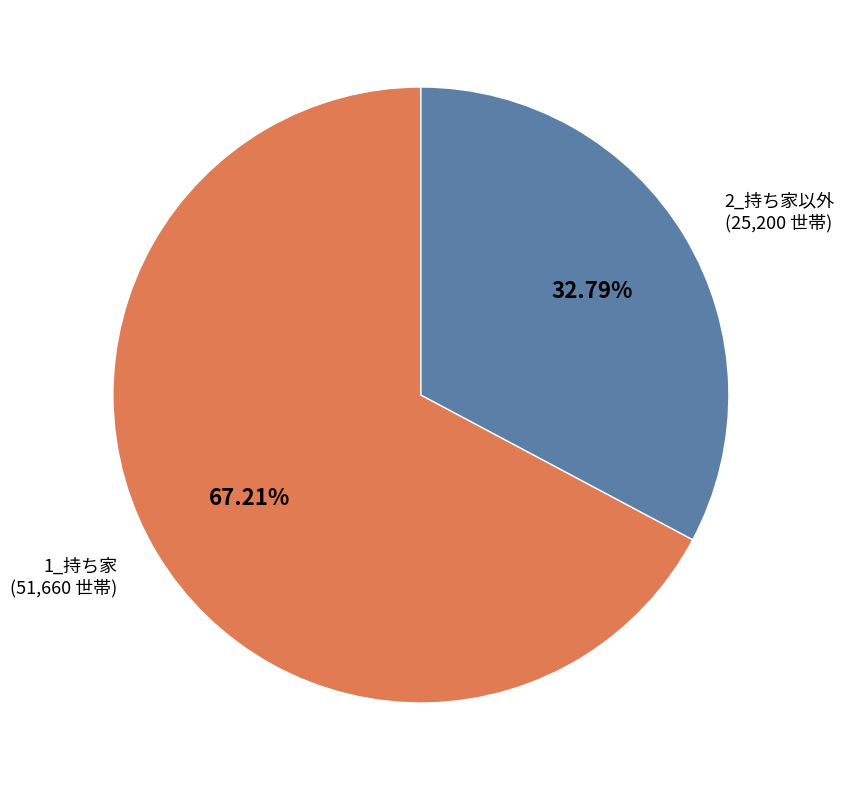

How many segments does this pie chart have?

2